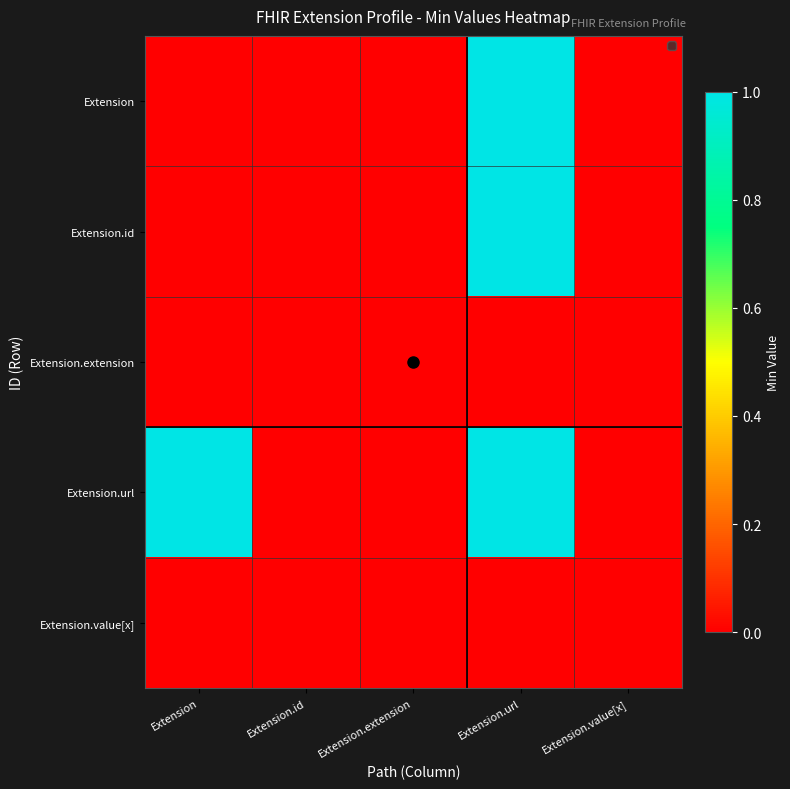

Rank the series by their maximum value, from lowest to highest.

Extension.extension, Extension.value[x], Extension, Extension.id, Extension.url